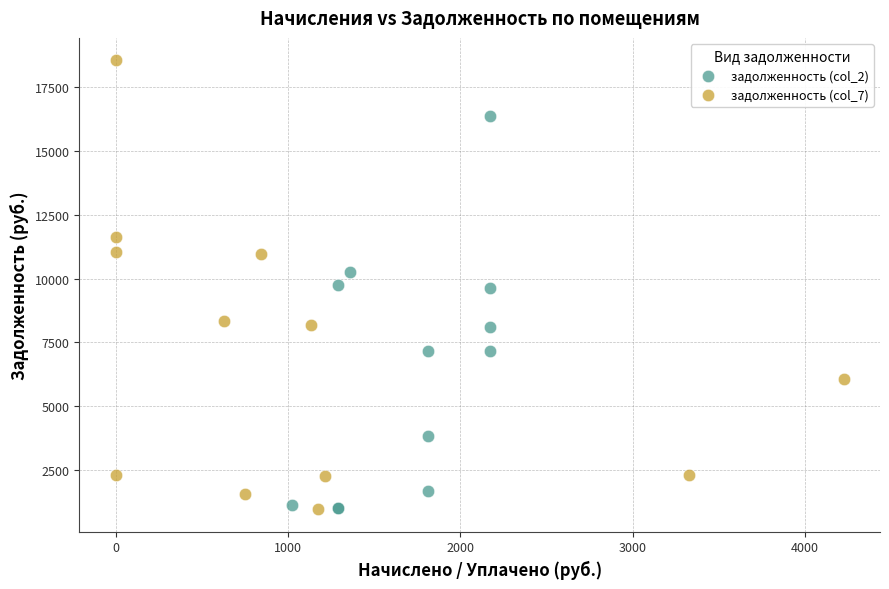

Which series has the largest Y range (max minus min)?

задолженность (col_7)